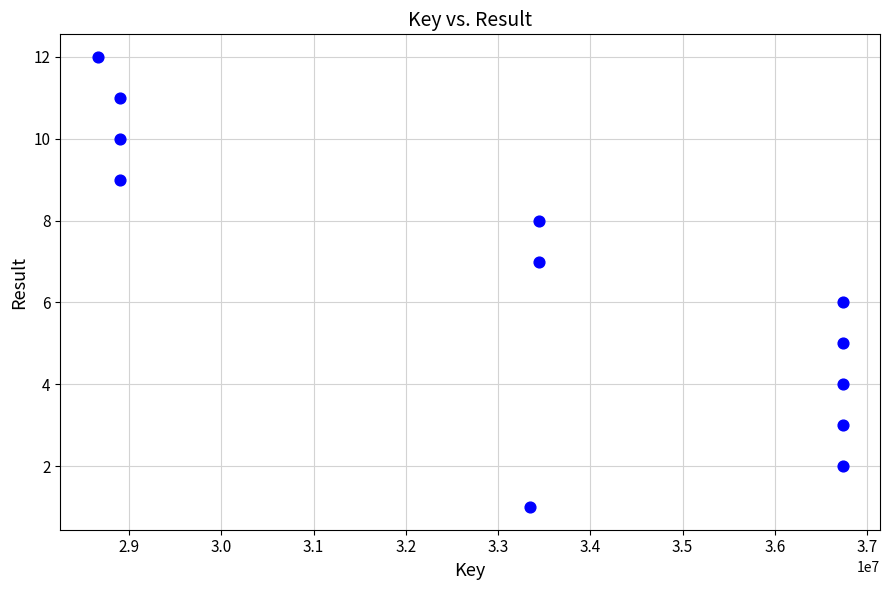

What is the range of X values (max minus min)?

8078209